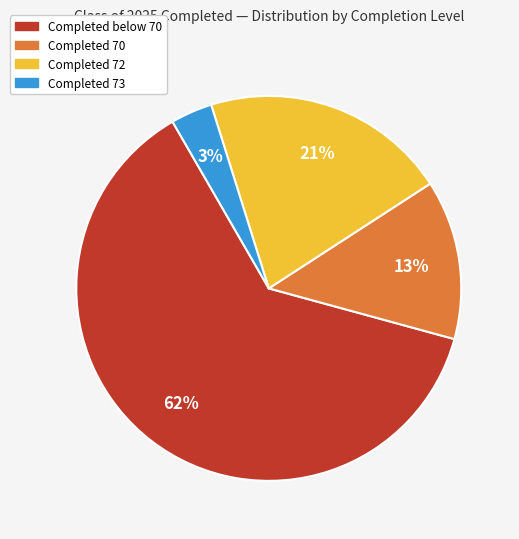

Does any single category account for the majority?

Yes